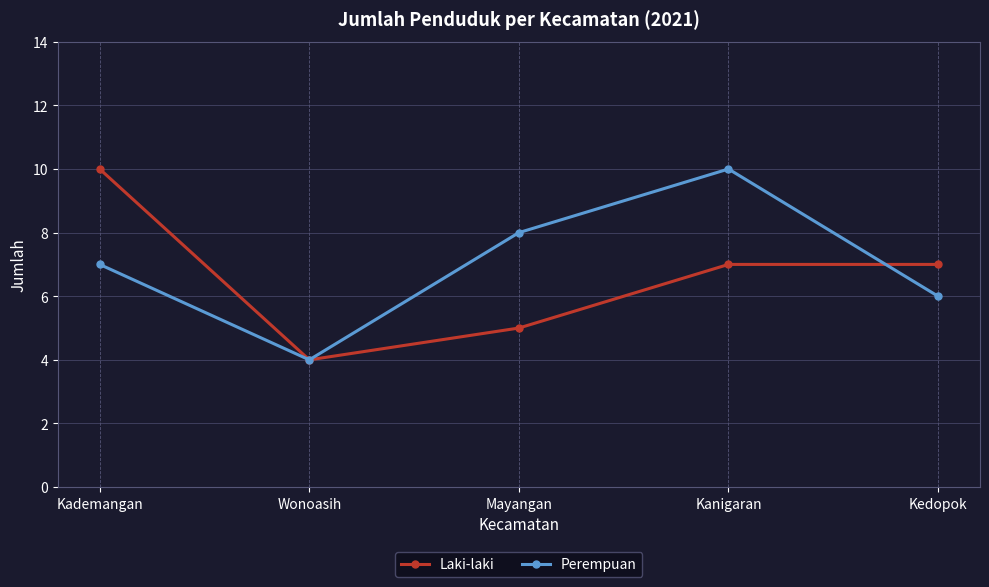

What is the label of the 5th point from the right?

Kademangan